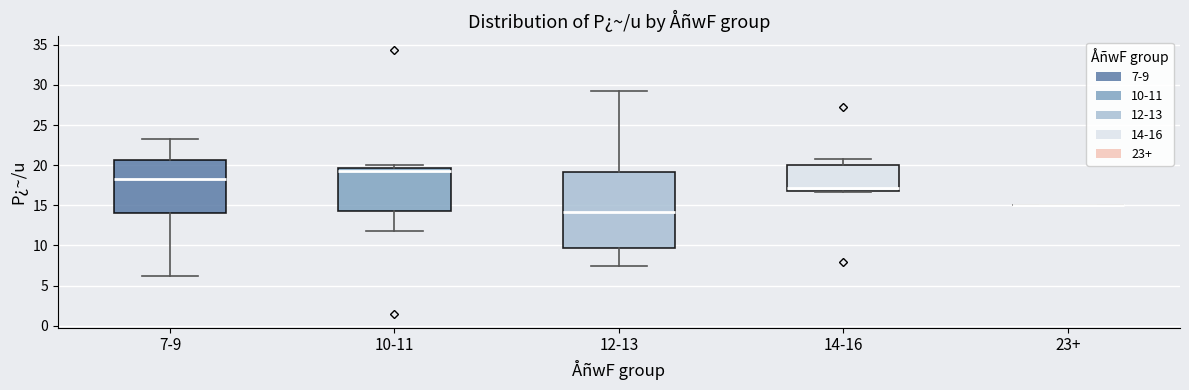

Reading left to right, transcribe this box plot: for each box, give where its median line is, the range the box spans, and where its two whiskers end, as read against the y-axis. The values are not printed on the chart, so give them approximately, as read against the axis.

7-9: median 18.5, box 14.0 to 20.5, whiskers 6.0 to 23.5
10-11: median 19.5 (just below the box's upper edge), box 14.5 to 19.5, whiskers 12.0 to 20.0
12-13: median 14.0, box 9.5 to 19.0, whiskers 7.5 to 29.5
14-16: median 17.0, box 16.5 to 20.0, whiskers 16.5 to 21.0
23+: box collapsed to a line at 15.0, whiskers 15.0 to 15.0